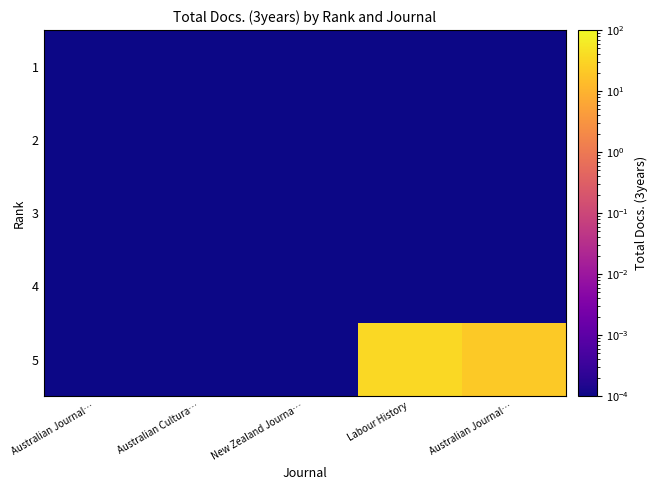

At which category does the chart reach its minimum across all series?

Australian Journal…